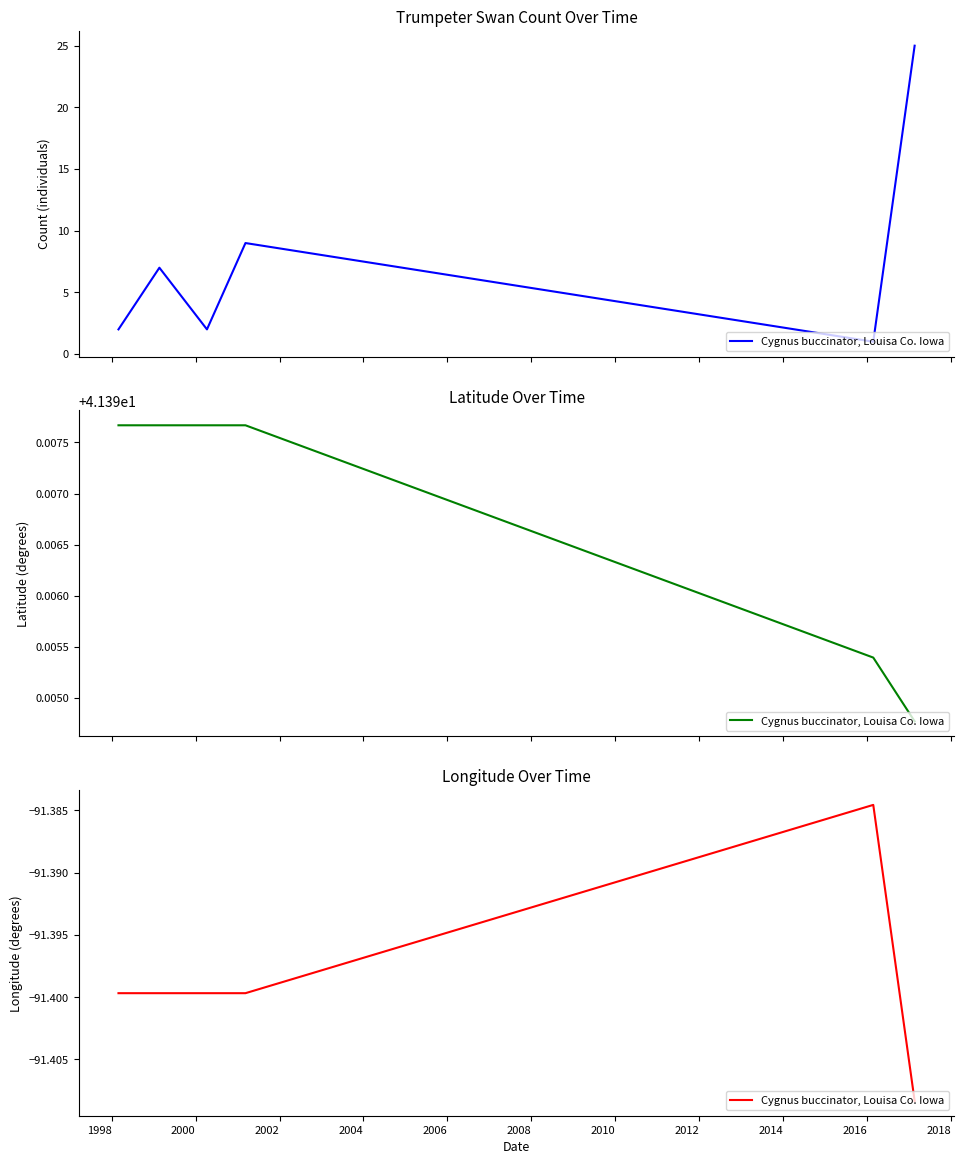

Which has a higher value, 2004 or 2000?

2004